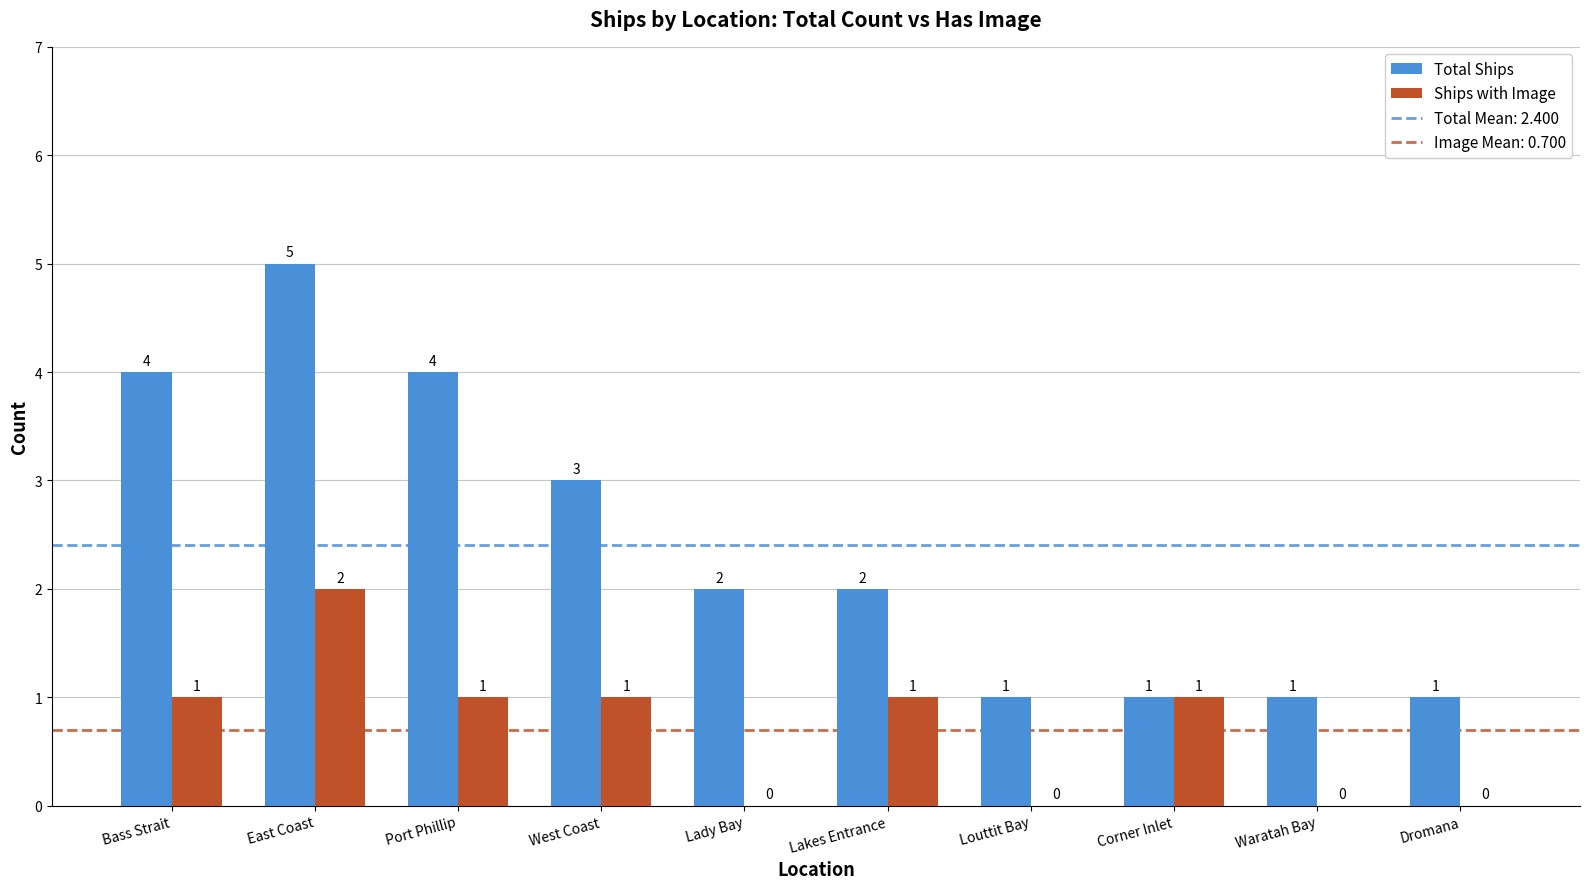

Reading left to right, list all the values displayed in this chart.

Total Ships: Bass Strait=4	East Coast=5	Port Phillip=4	West Coast=3	Lady Bay=2	Lakes Entrance=2	Louttit Bay=1	Corner Inlet=1	Waratah Bay=1	Dromana=1
Ships with Image: Bass Strait=1	East Coast=2	Port Phillip=1	West Coast=1	Lady Bay=0	Lakes Entrance=1	Louttit Bay=0	Corner Inlet=1	Waratah Bay=0	Dromana=0